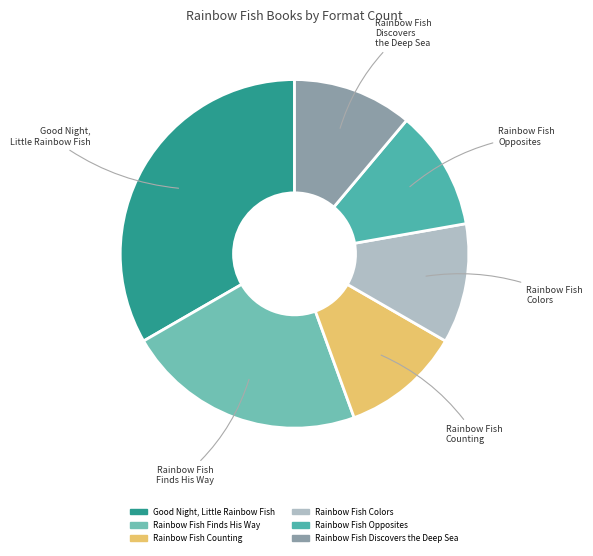

Does Rainbow Fish Discovers the Deep Sea account for over 50% of the chart?

No